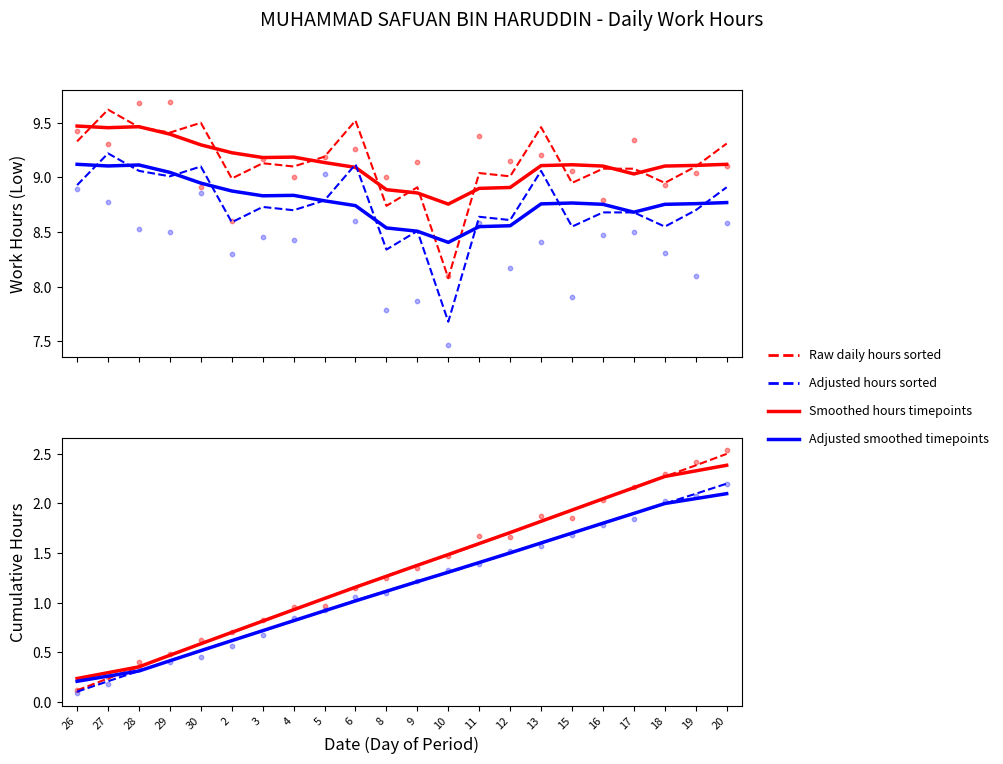

Which has a higher value, 8 or 28?

28